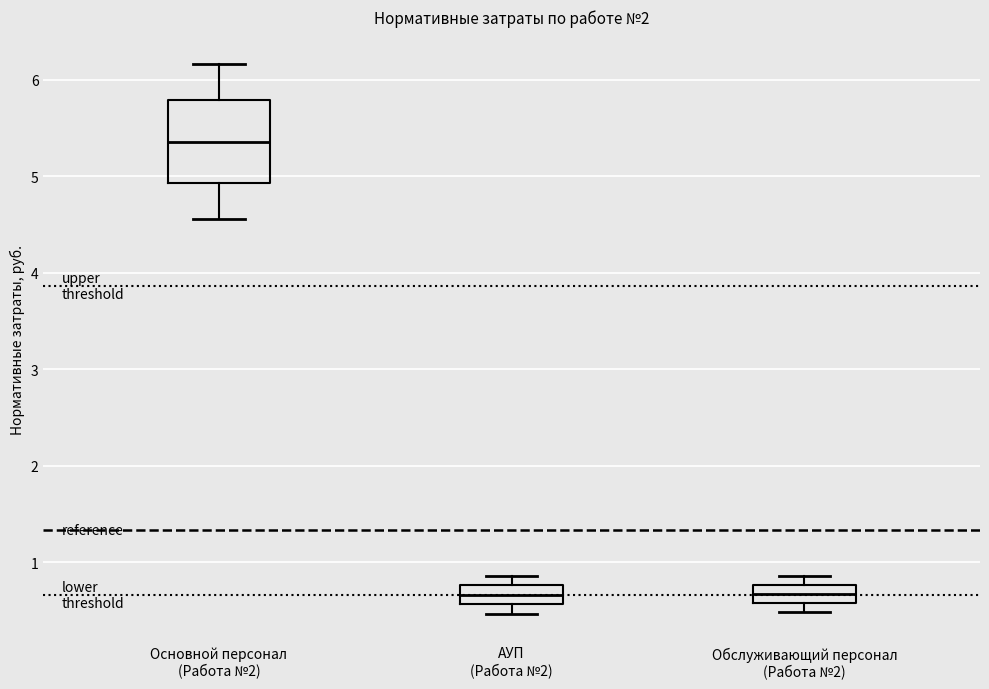

Reading left to right, read every box against the y-axis: the position of its median line, the range the box covers, and the ends of its whiskers. The values are not printed on the chart, so give them approximately, as read against the axis.

Основной персонал (Работа №2): median 5.4, box 4.9 to 5.8, whiskers 4.6 to 6.2
АУП (Работа №2): median 0.7, box 0.6 to 0.8, whiskers 0.5 to 0.9
Обслуживающий персонал (Работа №2): median 0.7, box 0.6 to 0.8, whiskers 0.5 to 0.9